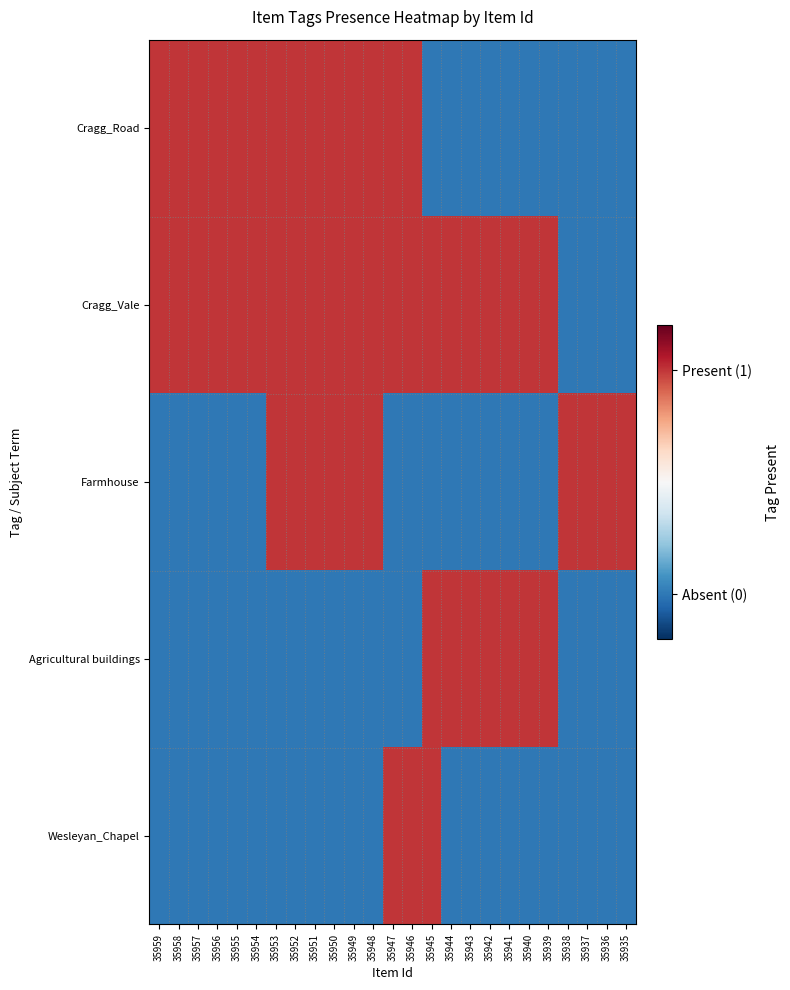

Rank the series by their maximum value, from highest to lowest.

Cragg_Road, Cragg_Vale, Farmhouse, Agricultural buildings, Wesleyan_Chapel